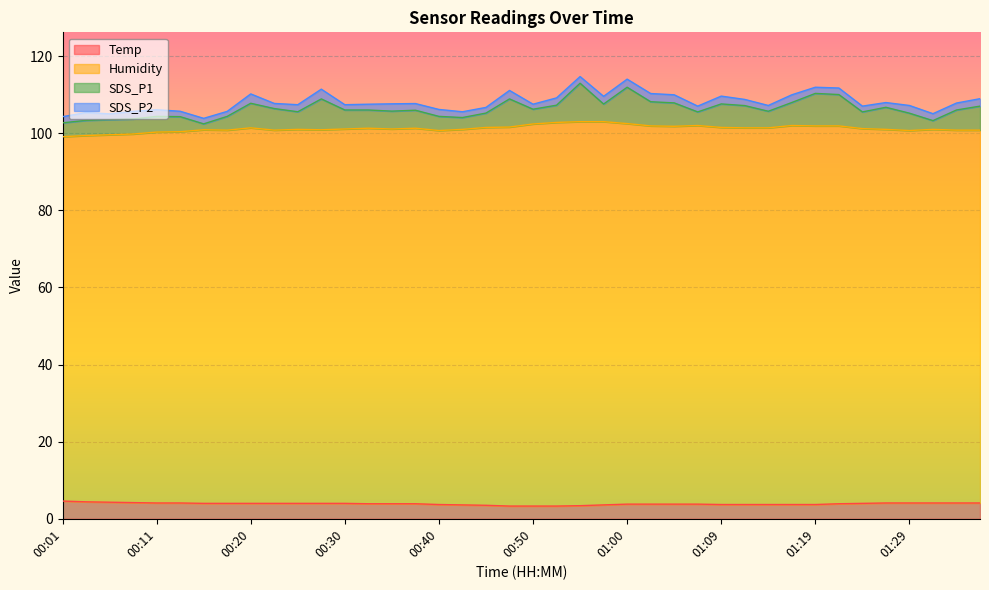

True or false: Humidity and Temp cross at least once.

False